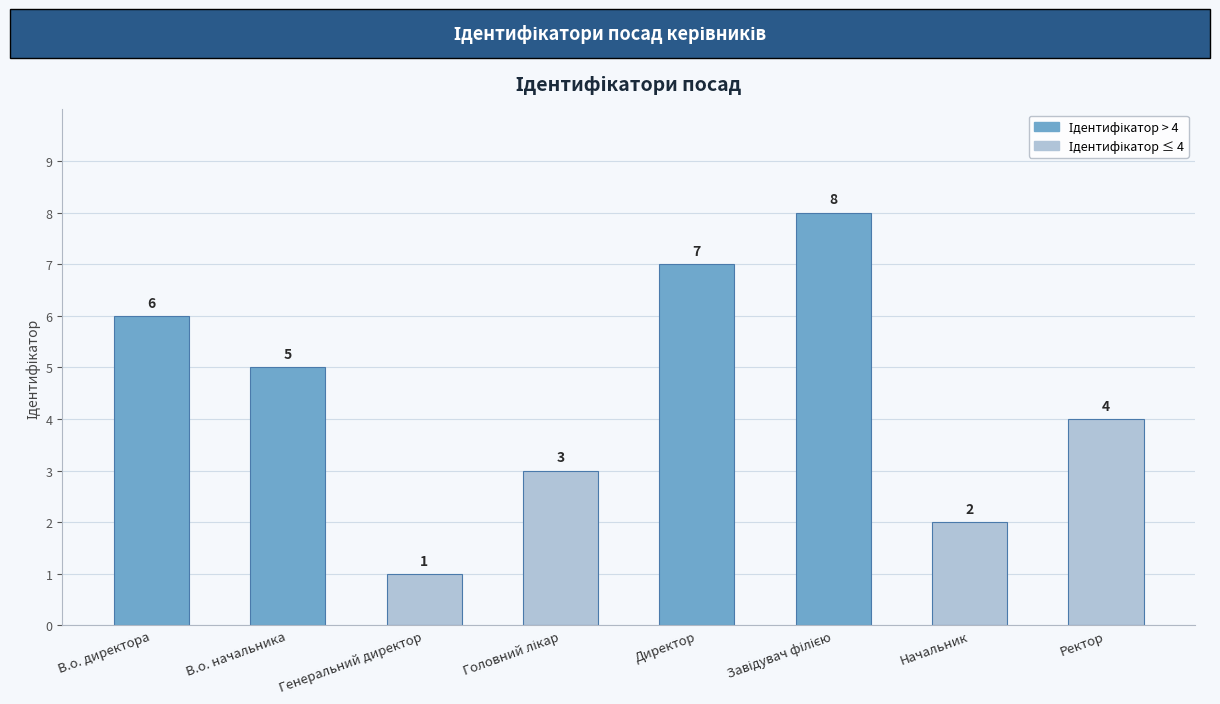

How many categories are shown in the chart?

8